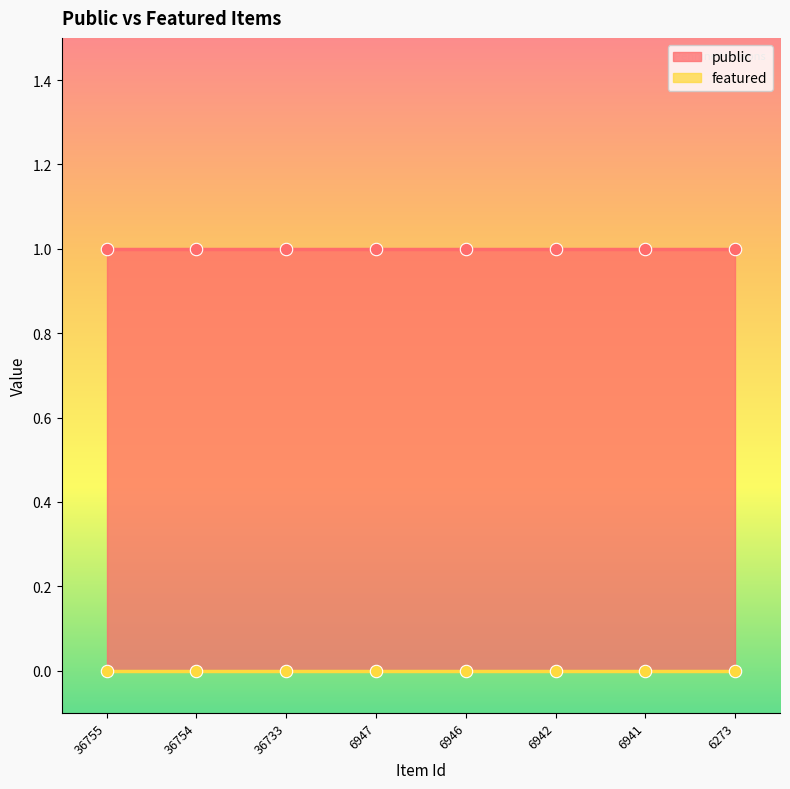

What is the total value across all series at 6941?

1